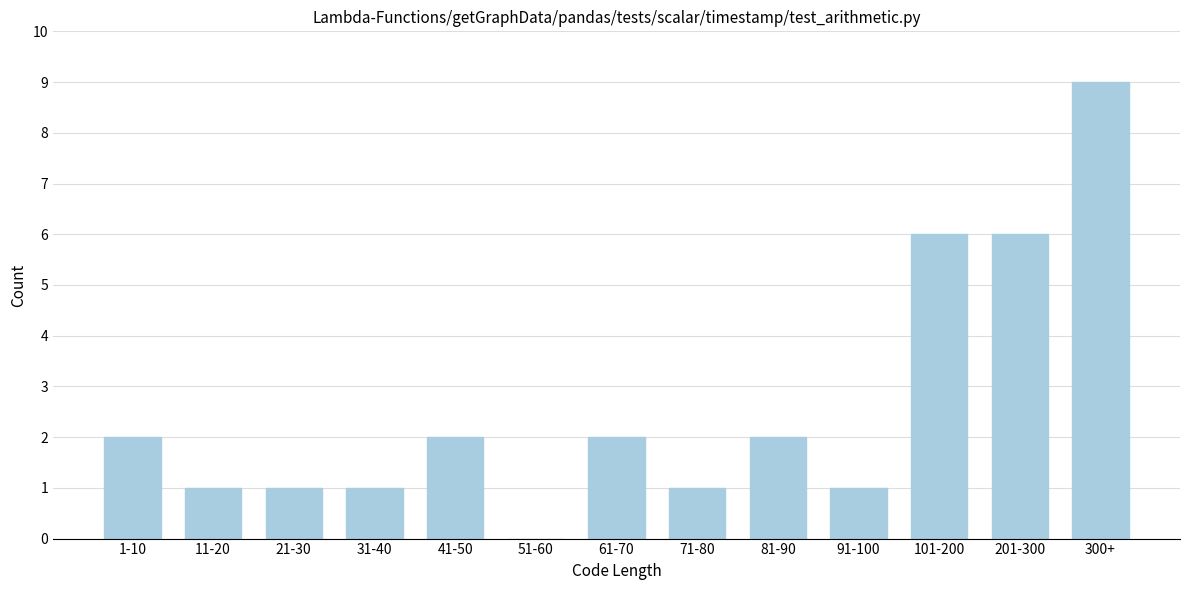

Reading left to right, transcribe all the data shown in this chart.

1-10=2	11-20=1	21-30=1	31-40=1	41-50=2	51-60=0	61-70=2	71-80=1	81-90=2	91-100=1	101-200=6	201-300=6	300+=9